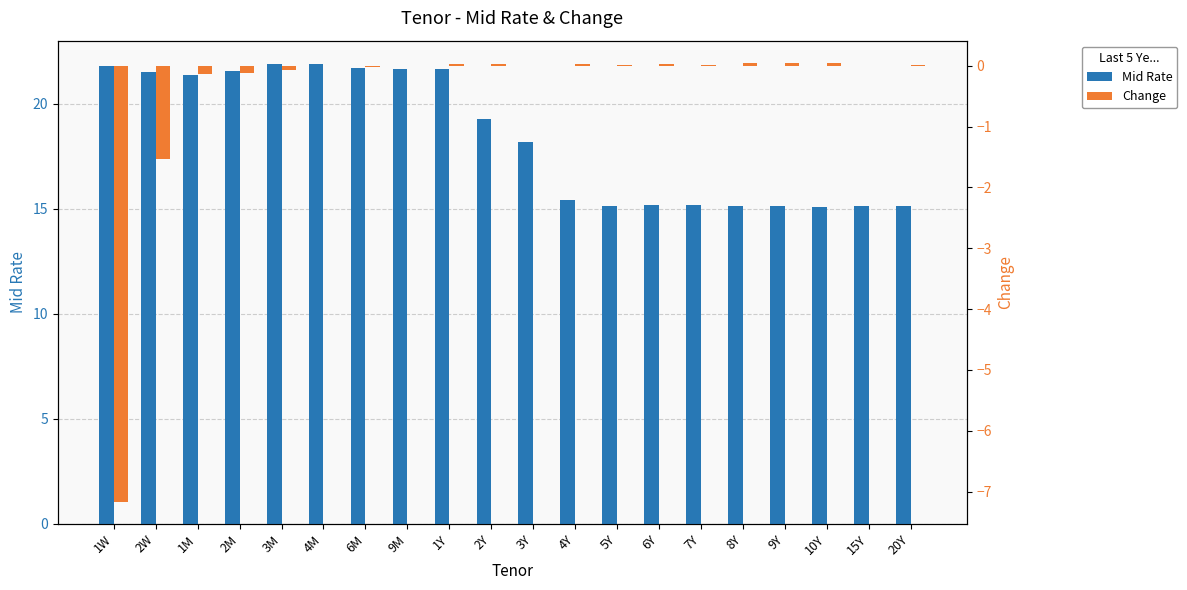

Between 1M and 2W, which is larger?

2W